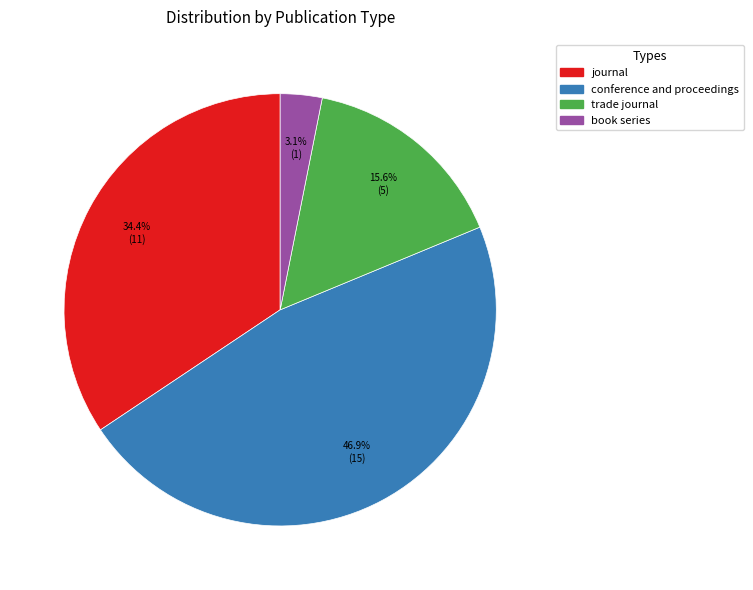

Which slice is the largest?

conference and proceedings